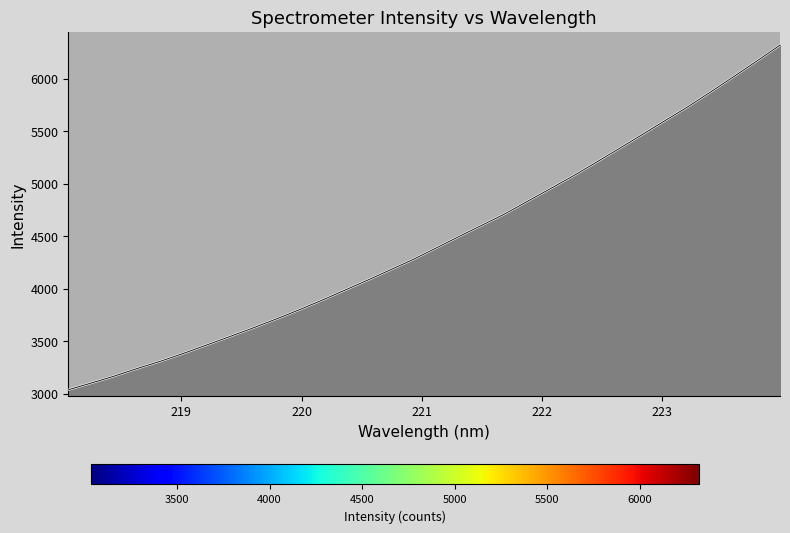

How many data points does each series have?

32